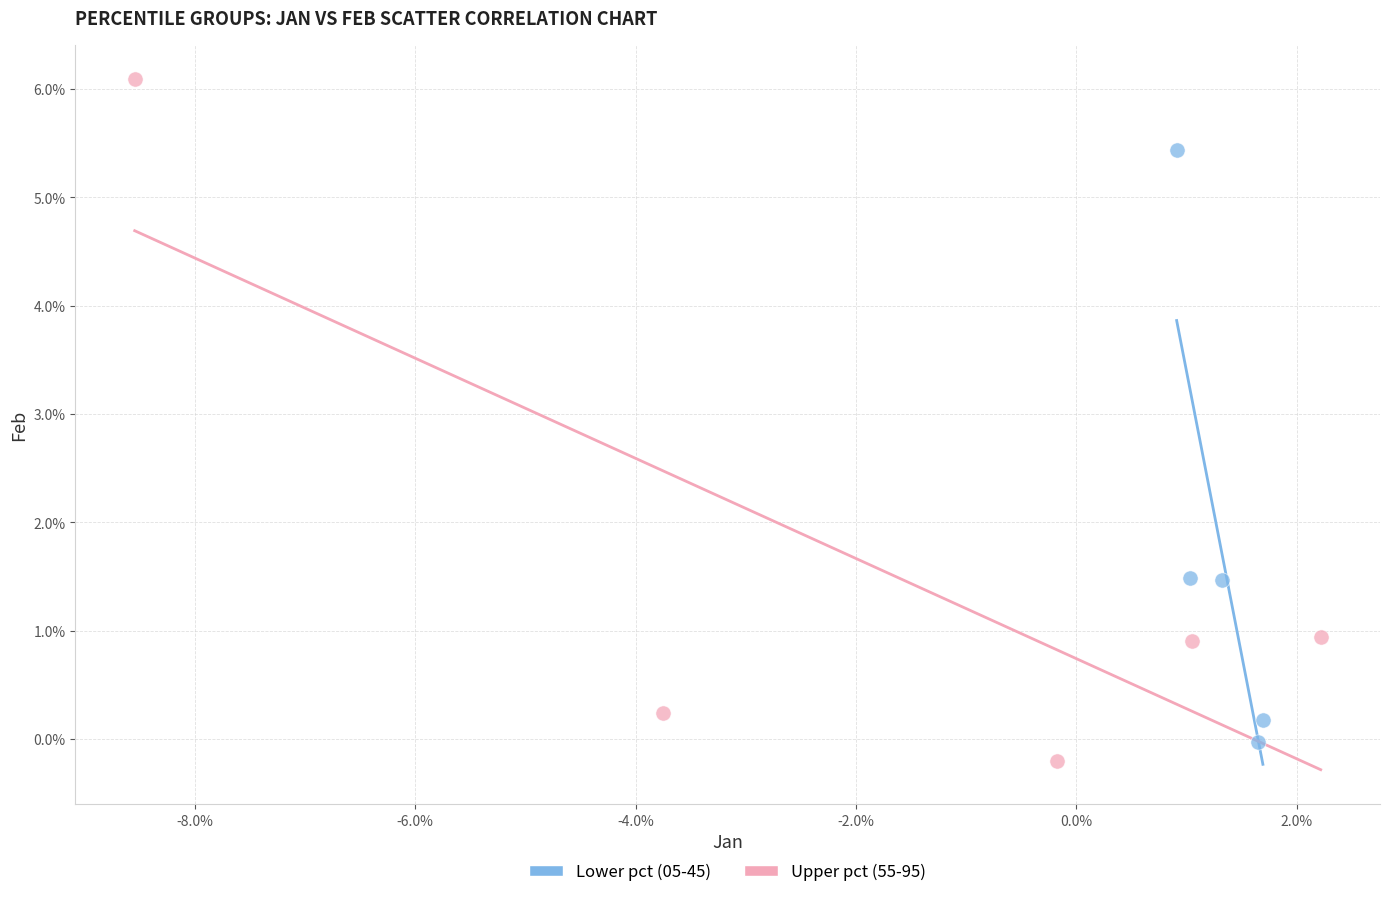

Which series contains the highest Y value?

Upper pct (55-95)